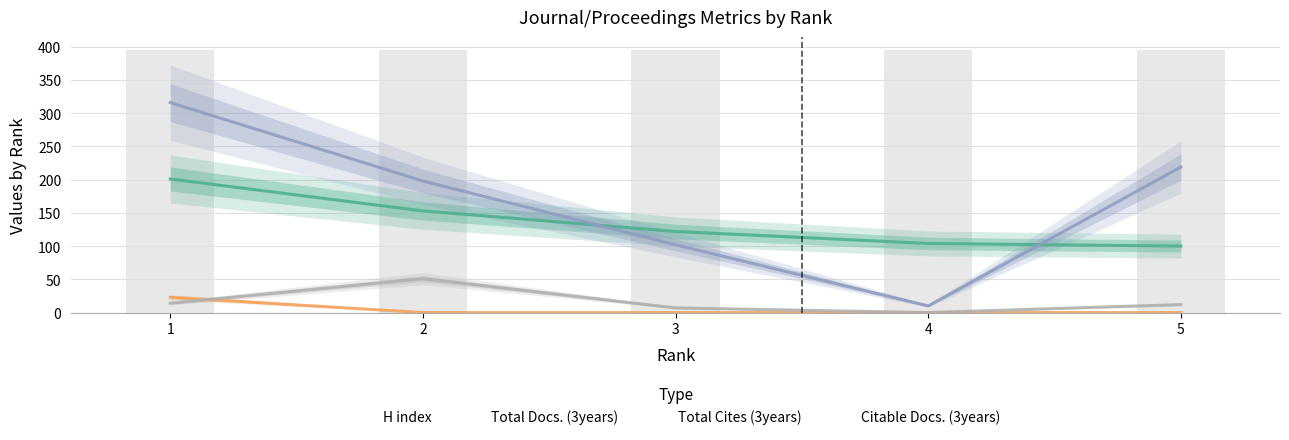

At how many categories does at least one series exceed 53?

5